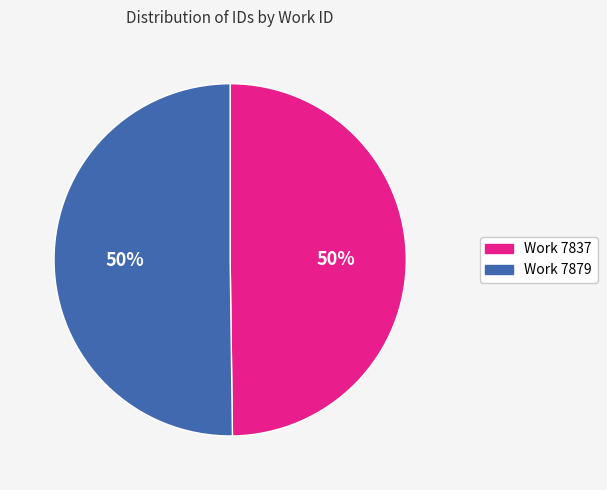

How many slices are in this pie chart?

2